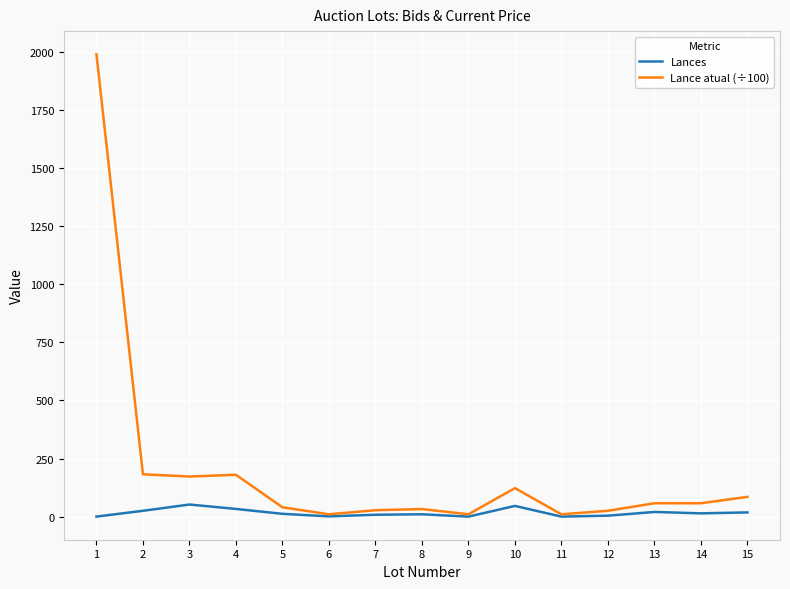

List the series in order of their peak value, lowest first.

Lances, Lance atual (÷100)